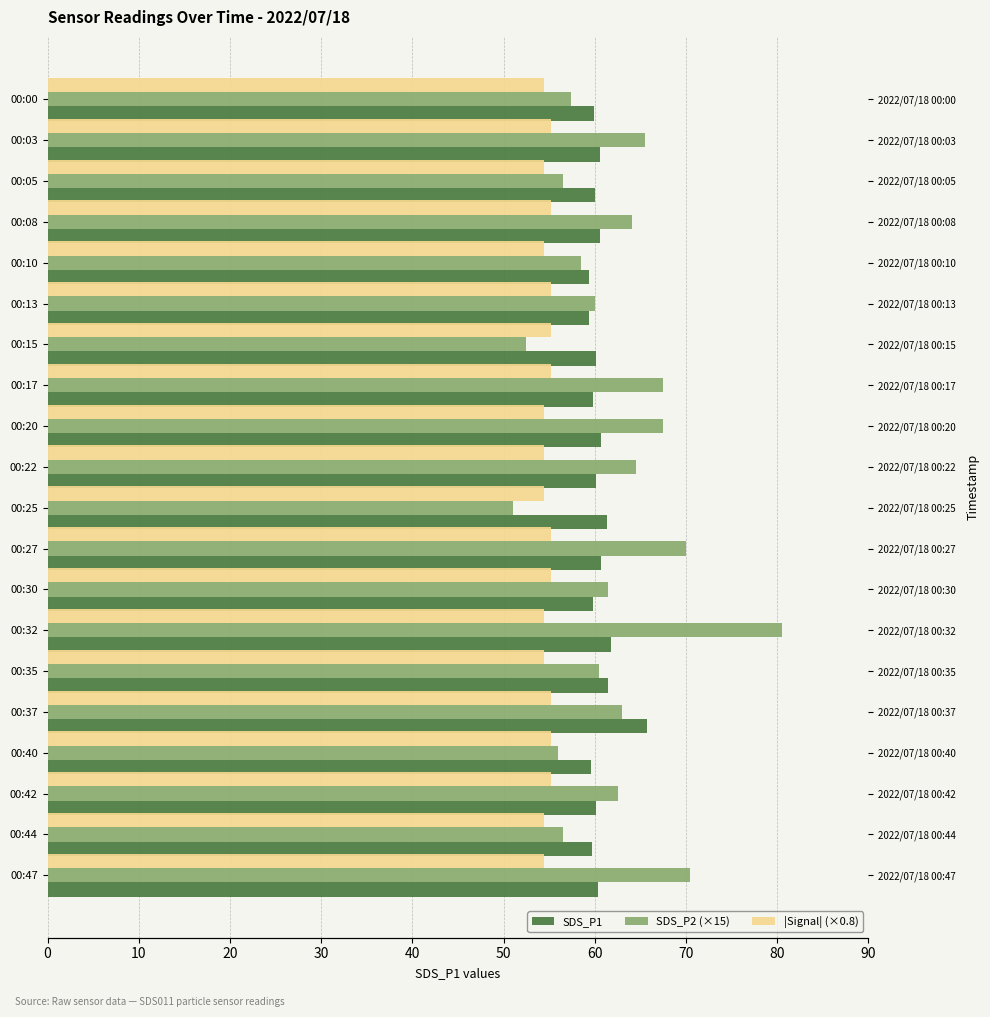

At how many categories does at least one series exceed 58?

20